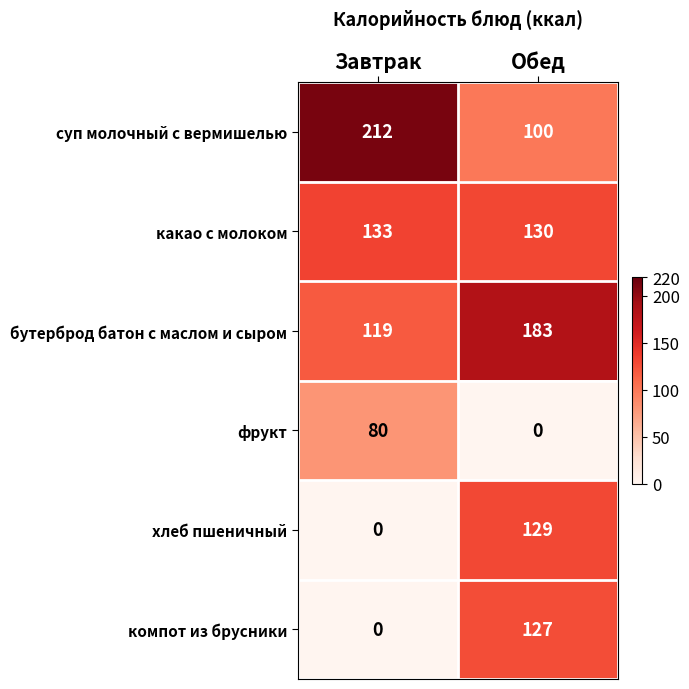

Reading right to left, what are all the values shown in this chart?

суп молочный с вермишелью: Обед=100	Завтрак=212
какао с молоком: Обед=130	Завтрак=133
бутерброд батон с маслом и сыром: Обед=183	Завтрак=119
фрукт: Обед=0	Завтрак=80
хлеб пшеничный: Обед=129	Завтрак=0
компот из брусники: Обед=127	Завтрак=0